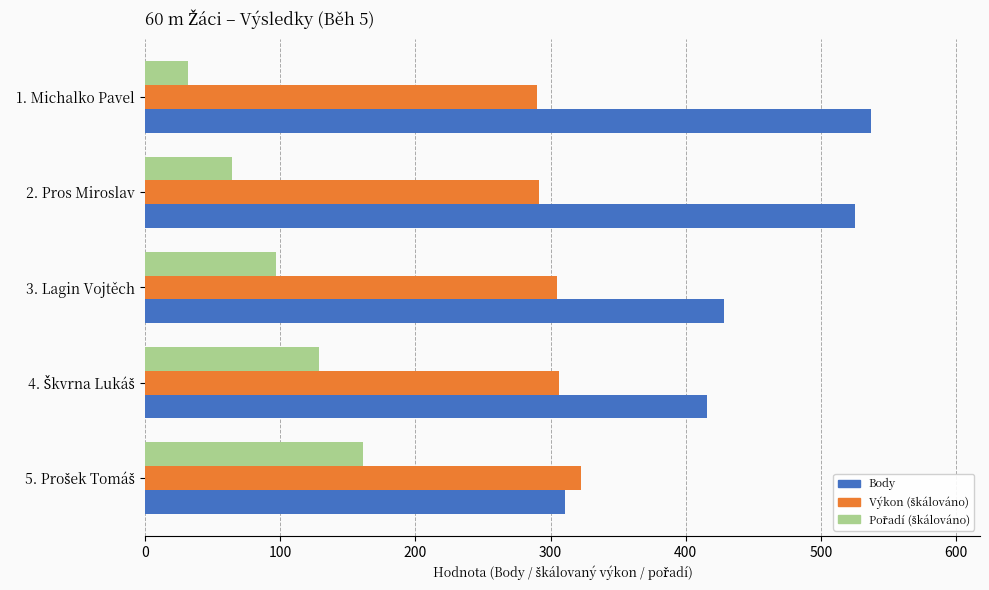

What is the maximum value shown in the chart?

537.0